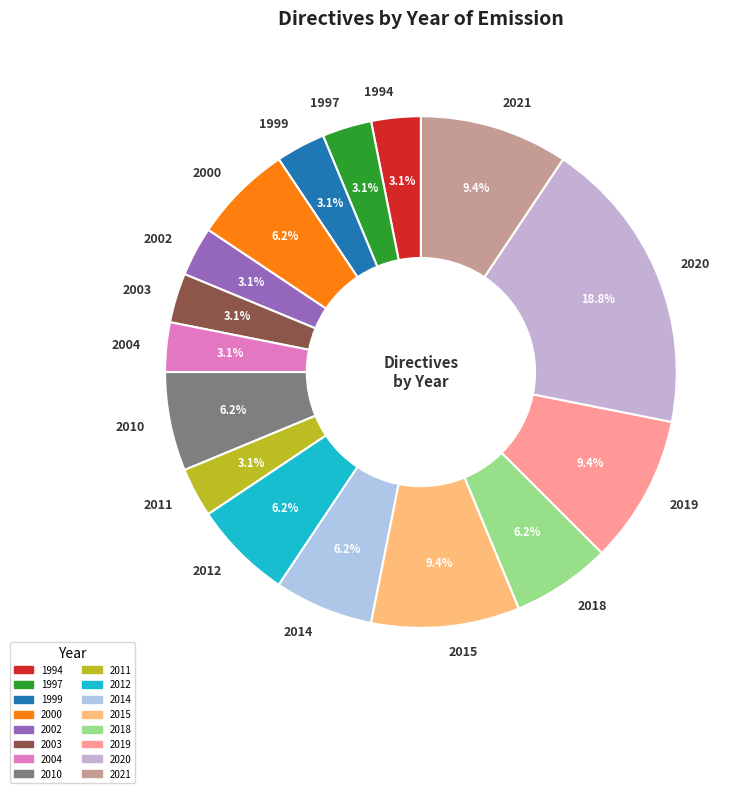

Which category has the biggest portion of the pie?

2020